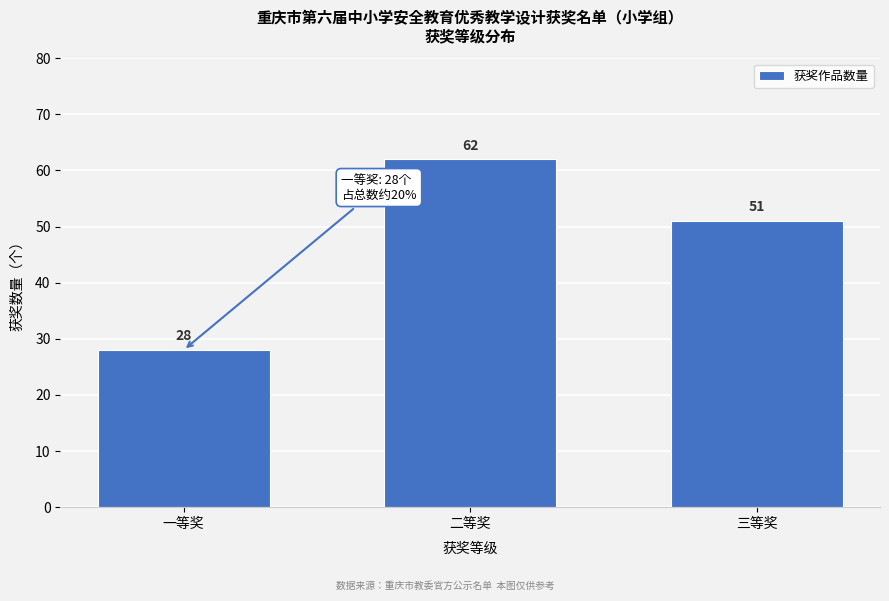

Reading left to right, extract all data points from this chart.

28	62	51